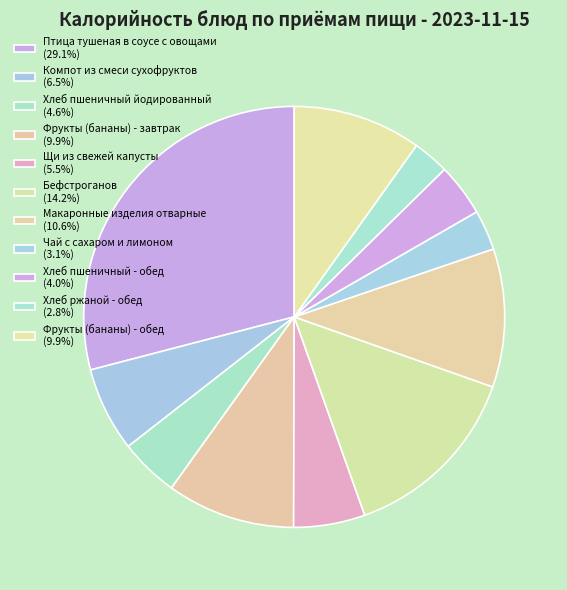

Is Хлеб ржаной - обед the majority of the pie?

No